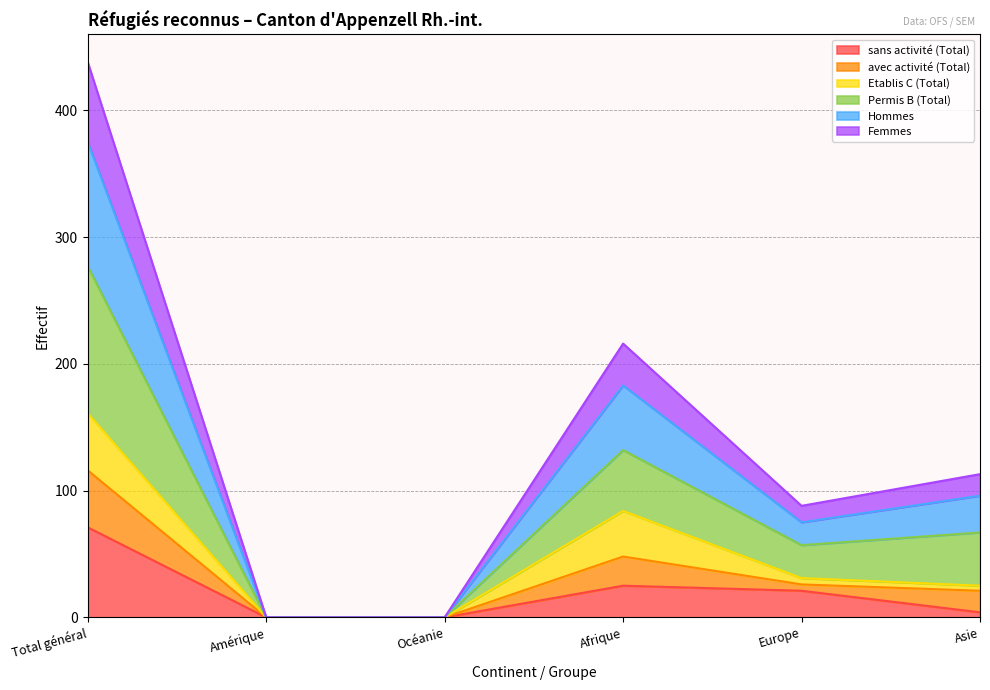

What position from the right is Afrique?

3